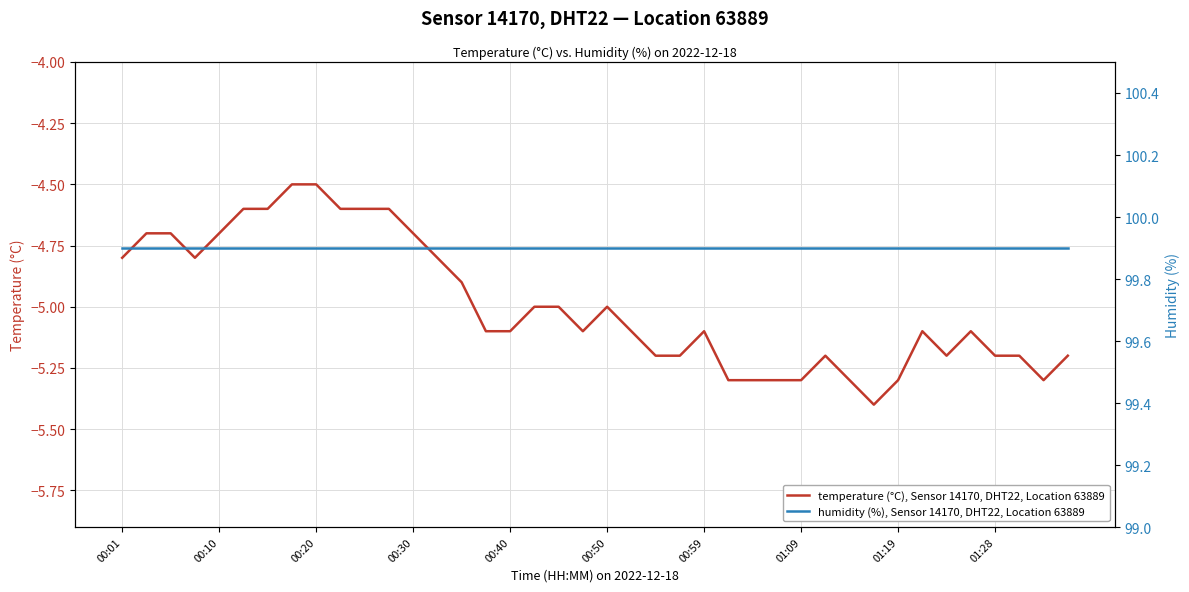

Between 26 and 37, which is larger?

37